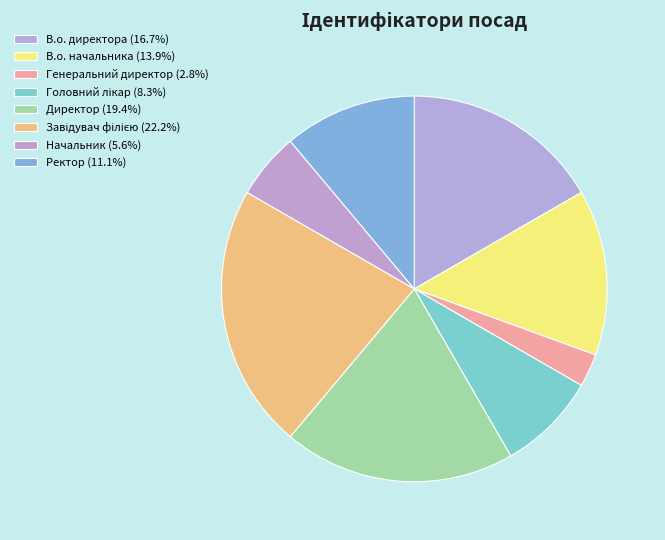

How many segments does this pie chart have?

8